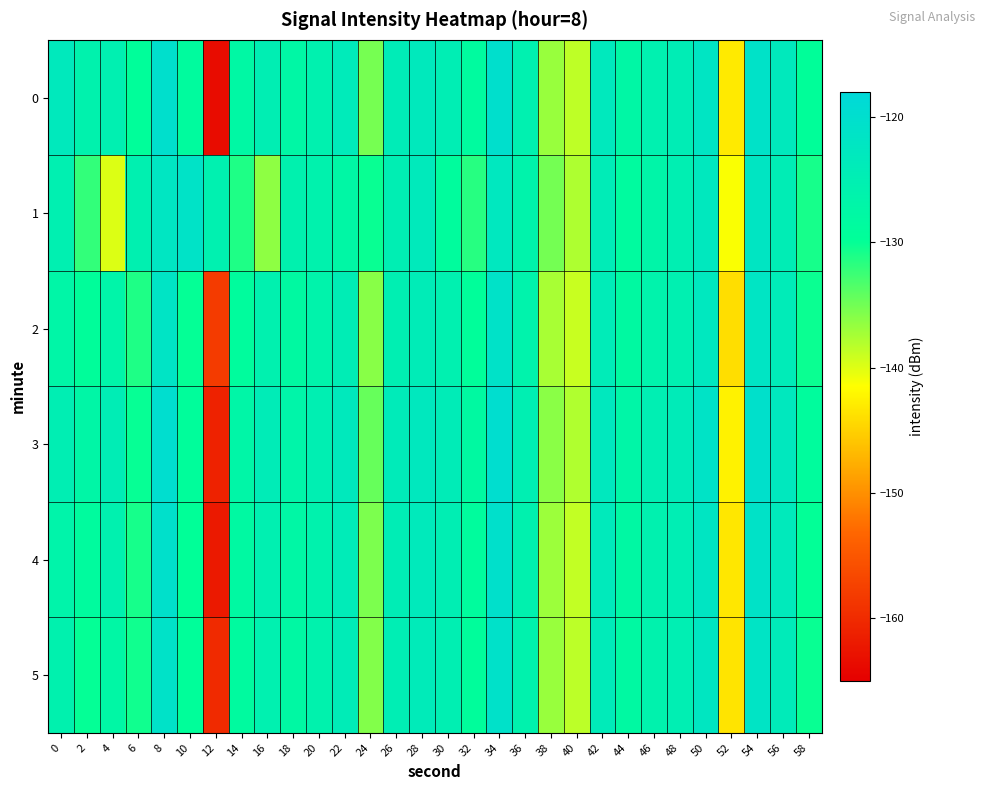

Which series has the largest total across all categories?

3